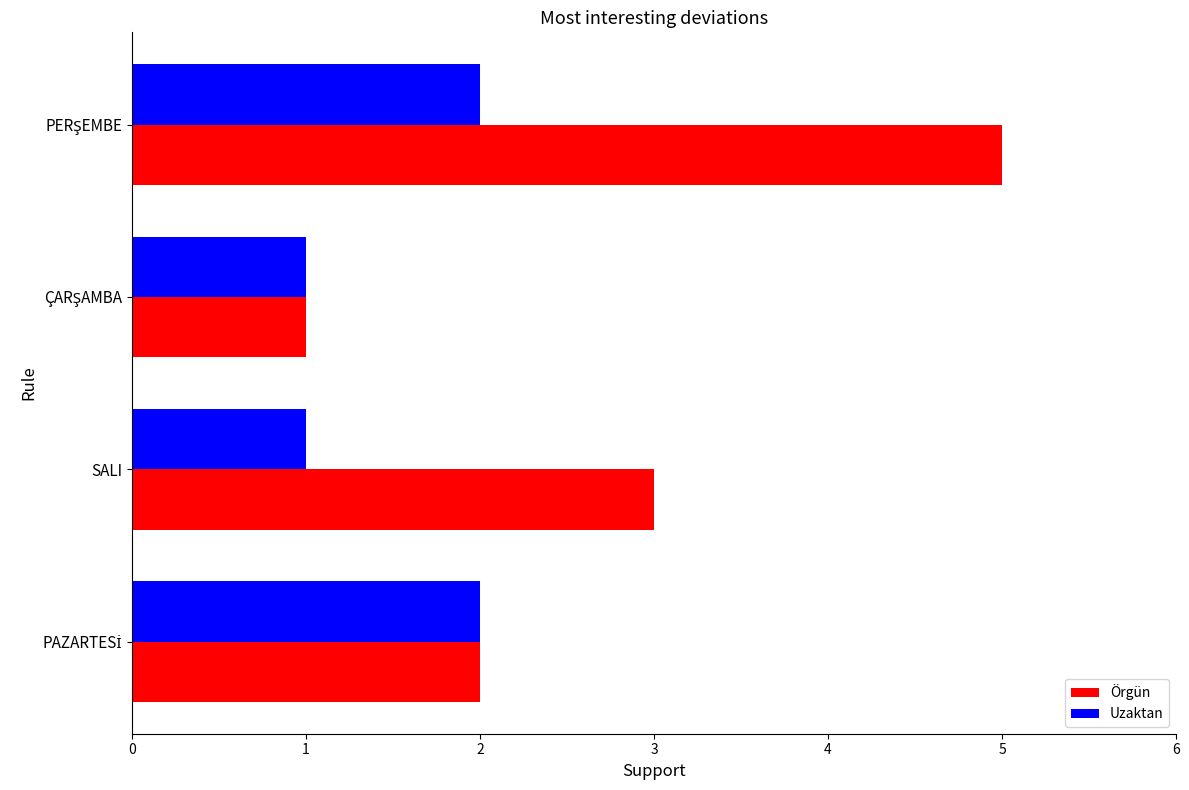

Which series has the largest total across all categories?

Örgün